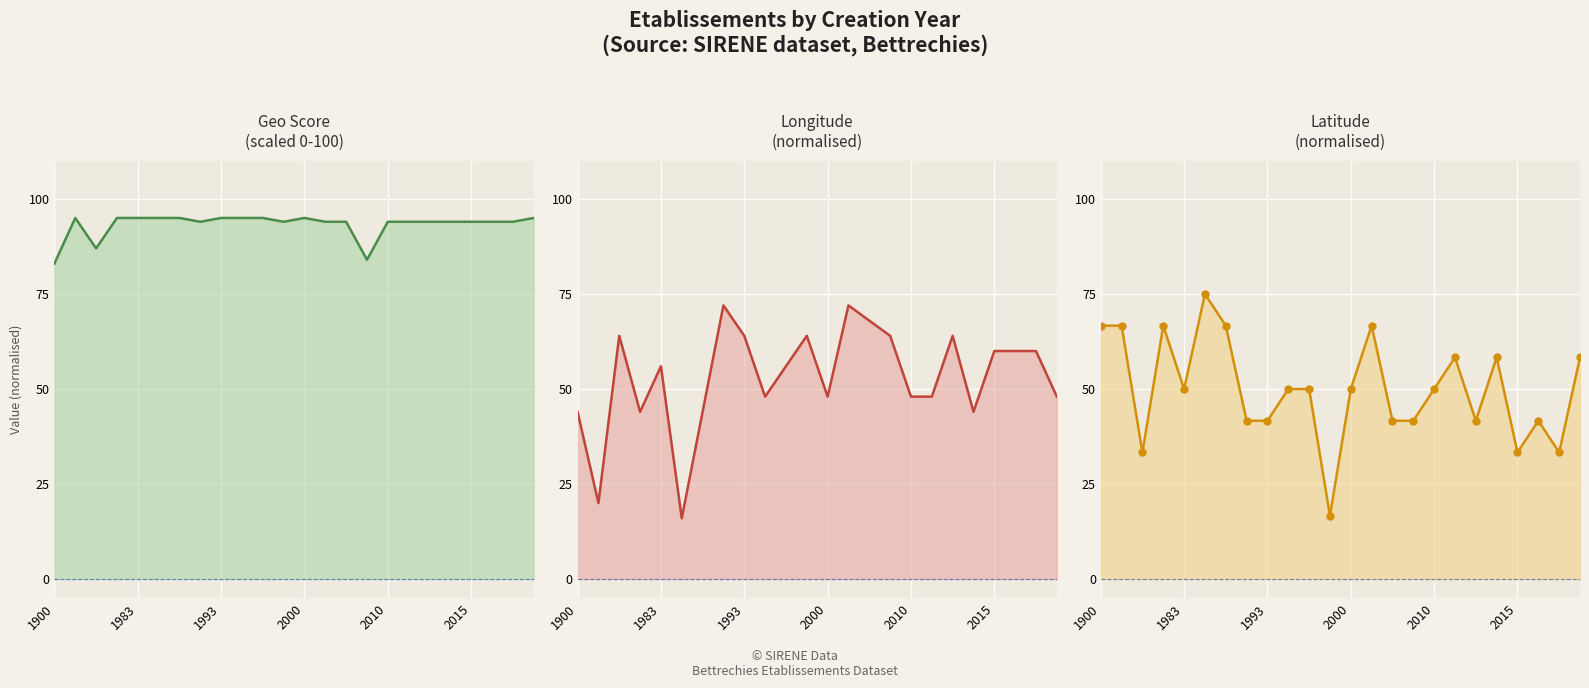

How many values in the geo_score series are below 94?

3